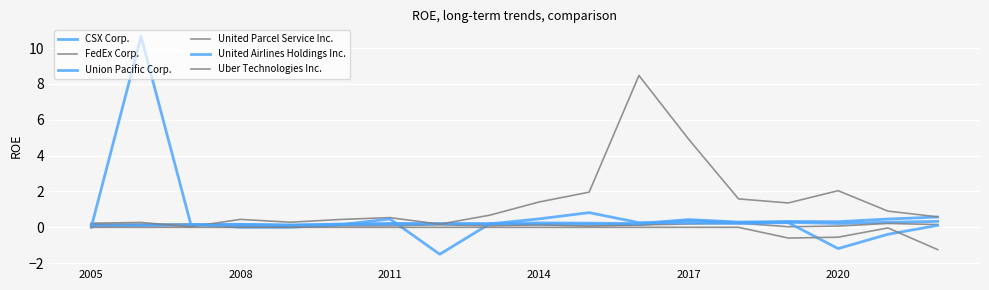

Is this an area chart (filled region under the line)?

No